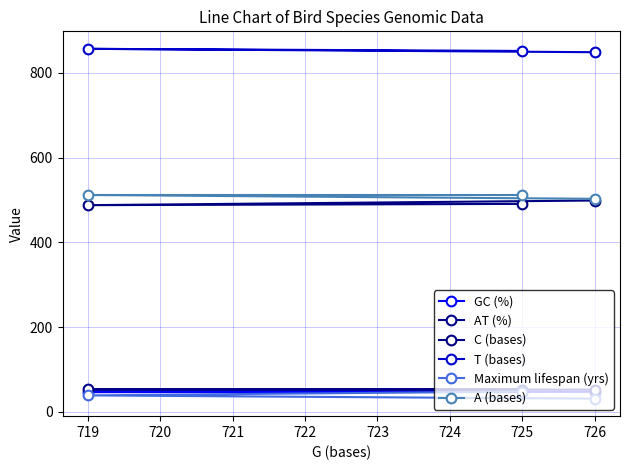

Is it true that T (bases) equals 852.0 at 725?

True